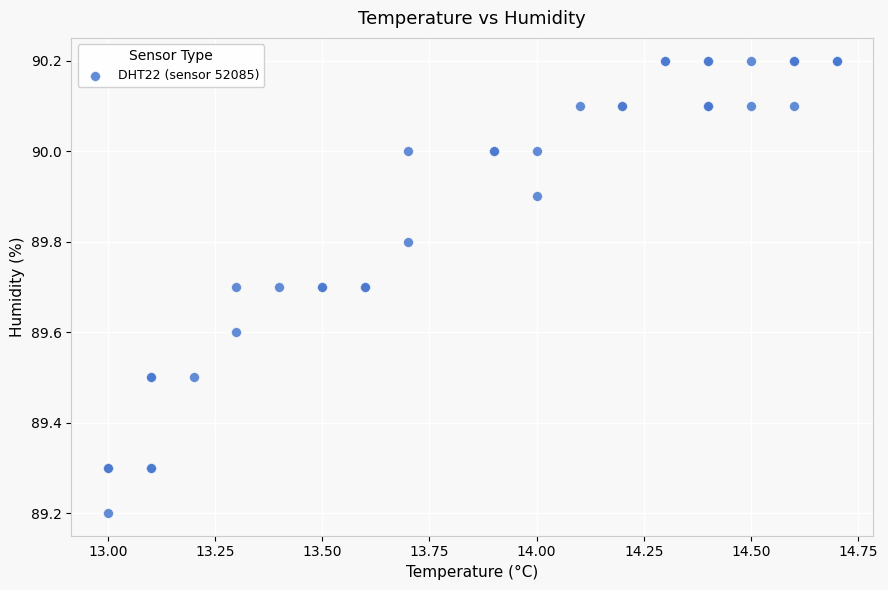

What Y value in the scatter plot is closest to 89?

89.2